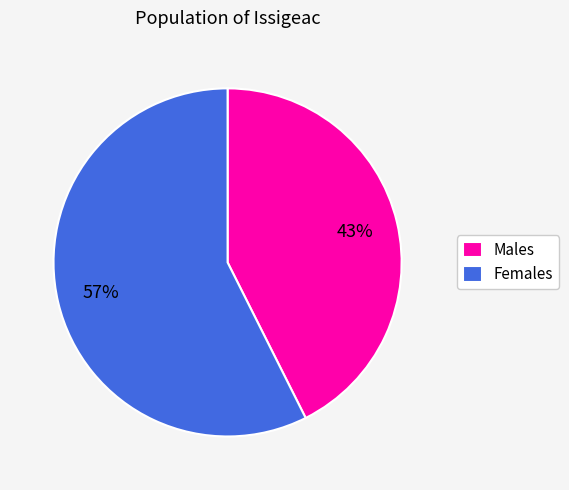

Is Females the majority of the pie?

Yes